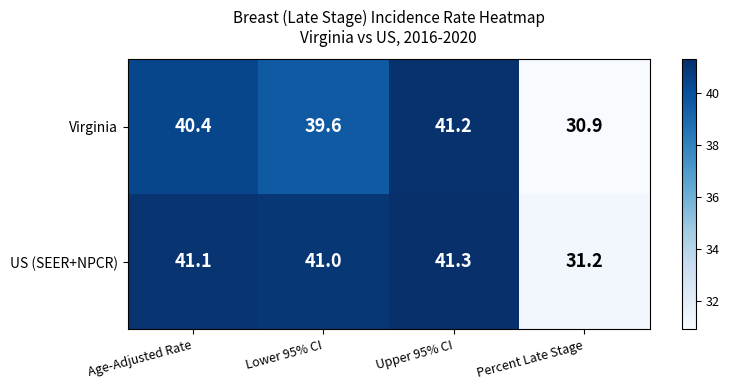

The value of Virginia at Lower 95% CI is 21.9. True or false?

False